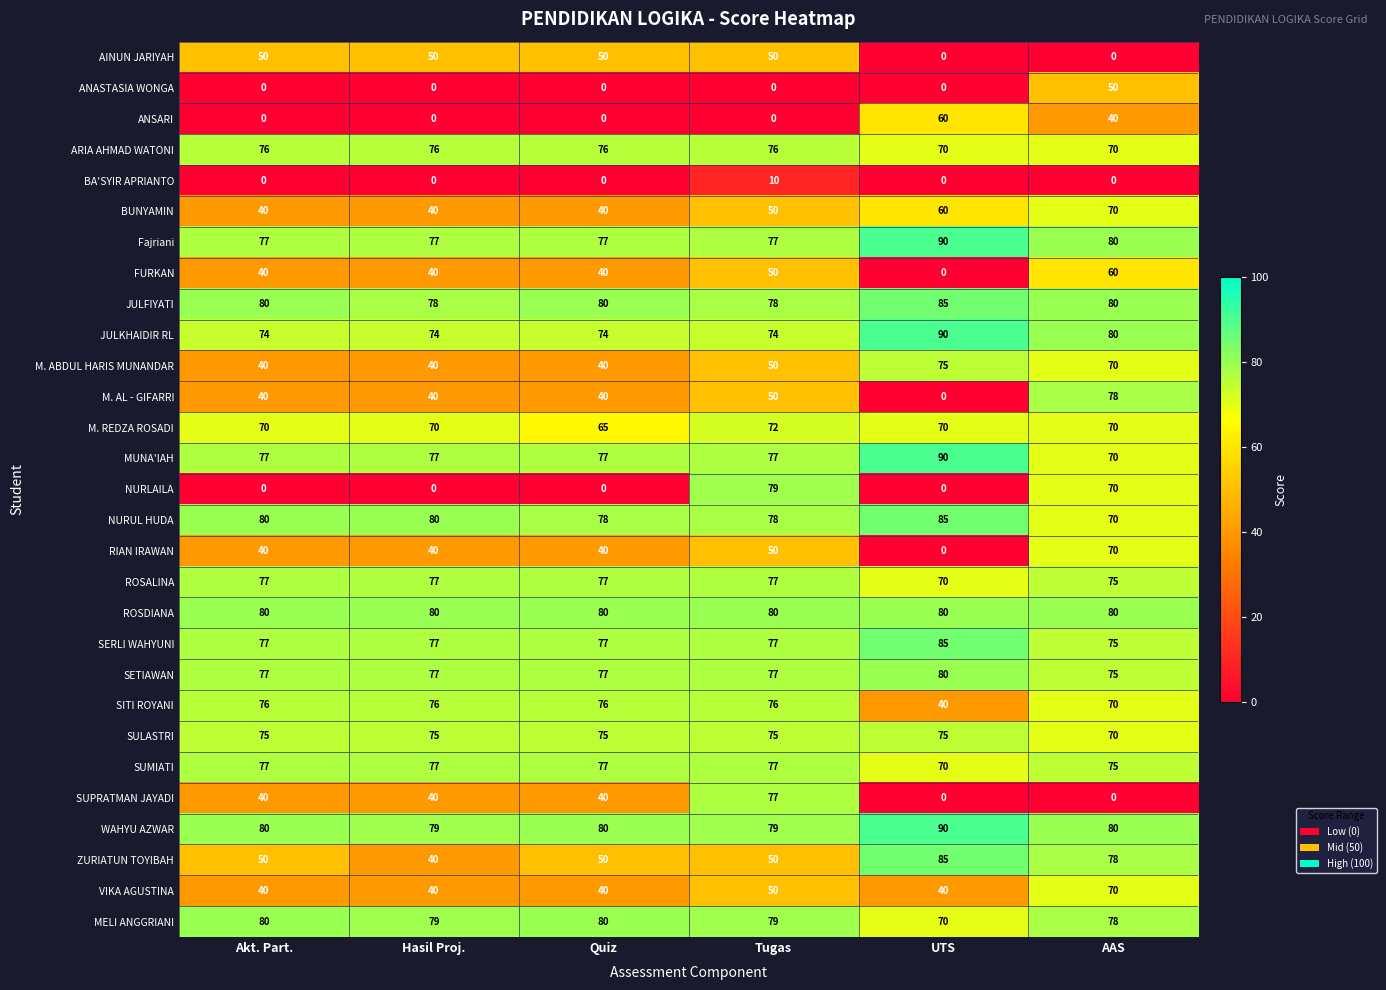

What is the difference between the maximum and minimum values in the FURKAN series?

60